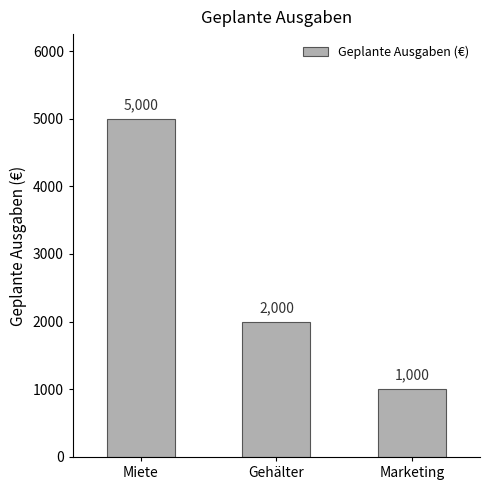

Reading left to right, transcribe all the data shown in this chart.

5000	2000	1000